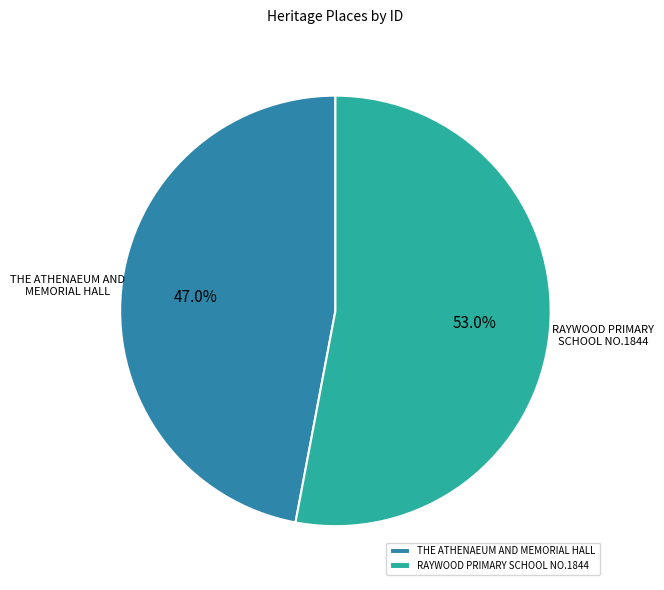

Which slice represents more than half of the pie?

RAYWOOD PRIMARY SCHOOL NO.1844